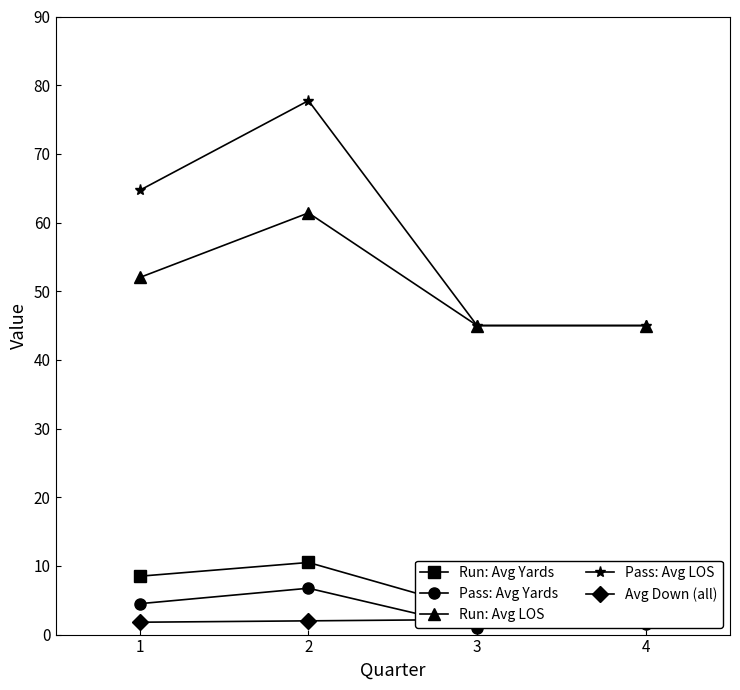

How many interior local peaks does the Pass: Avg Yards series have?

1